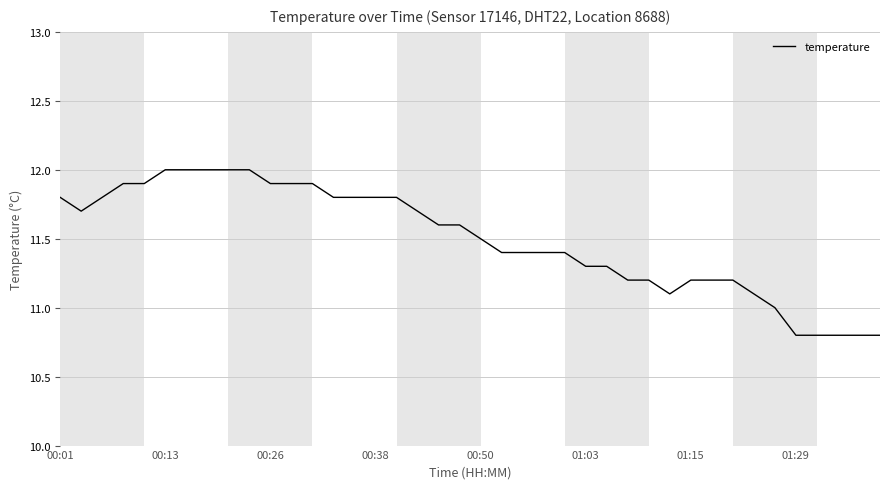

What is the minimum value shown in the chart?

10.8